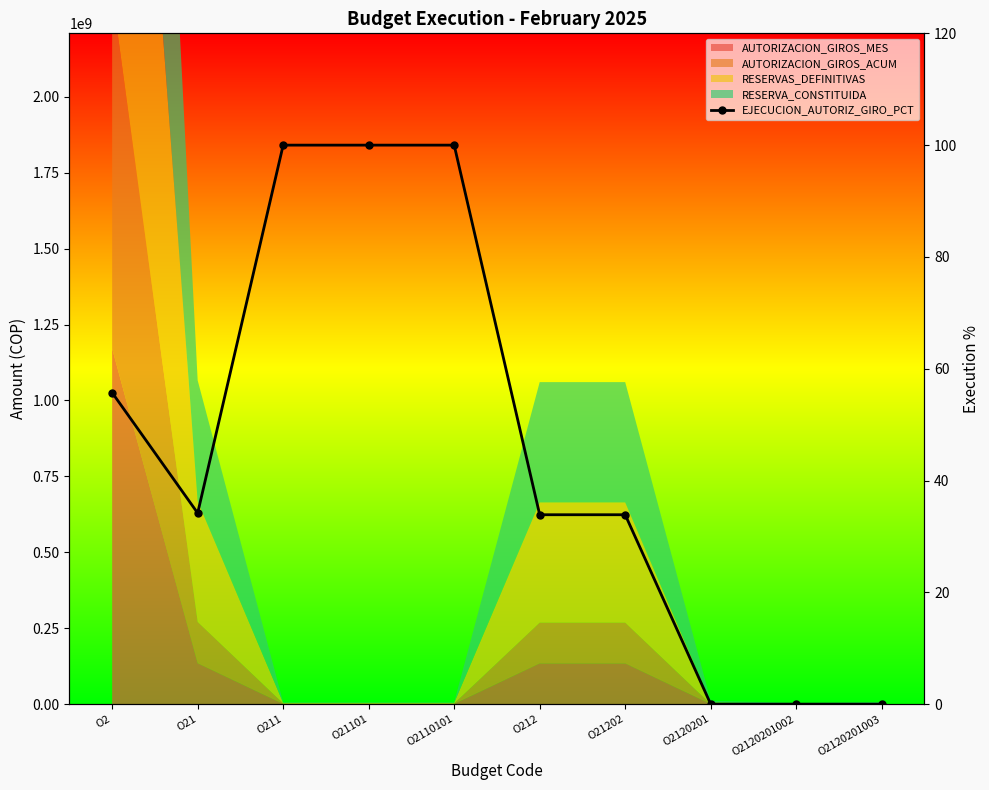

How many data points are above 34?

5